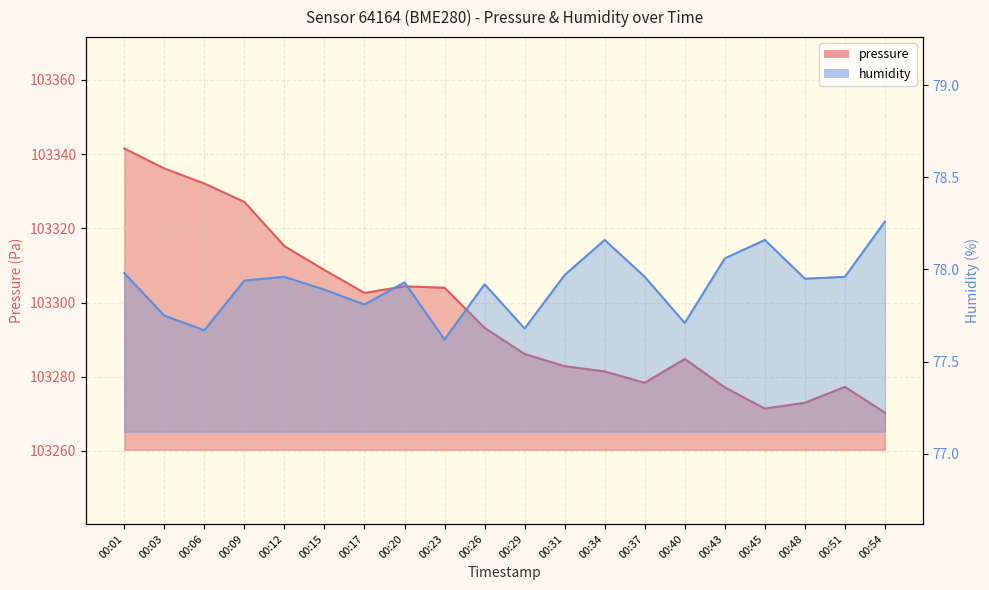

What is the spread (max minus min) of values at 00:48?

103195.0